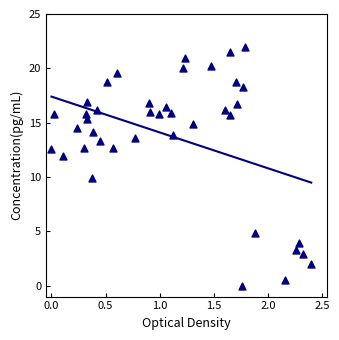

What is the range of Y values (max minus min)?

22.0